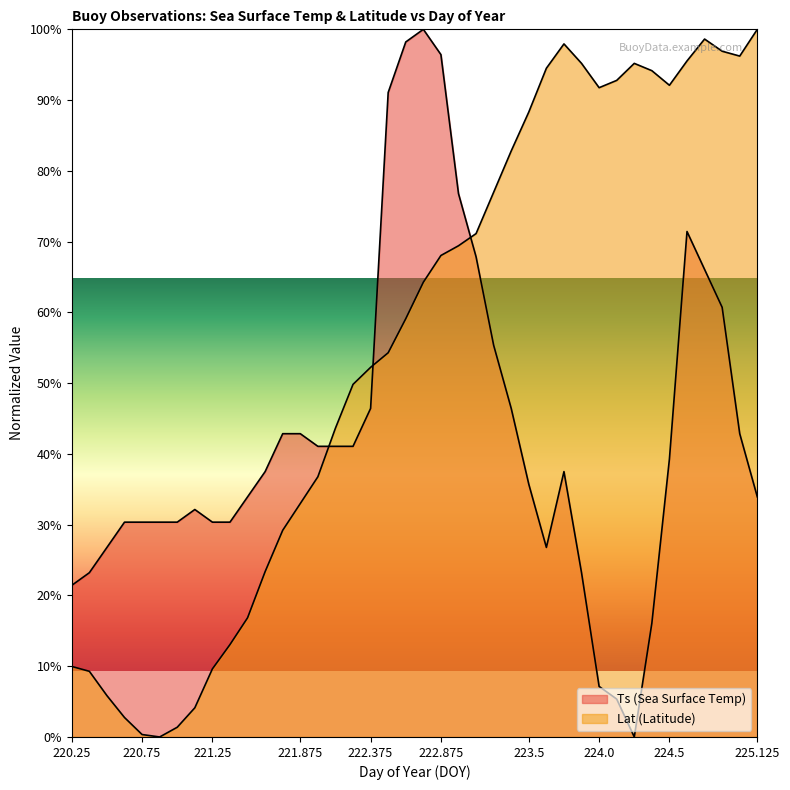

What position from the right is 220.375?

39